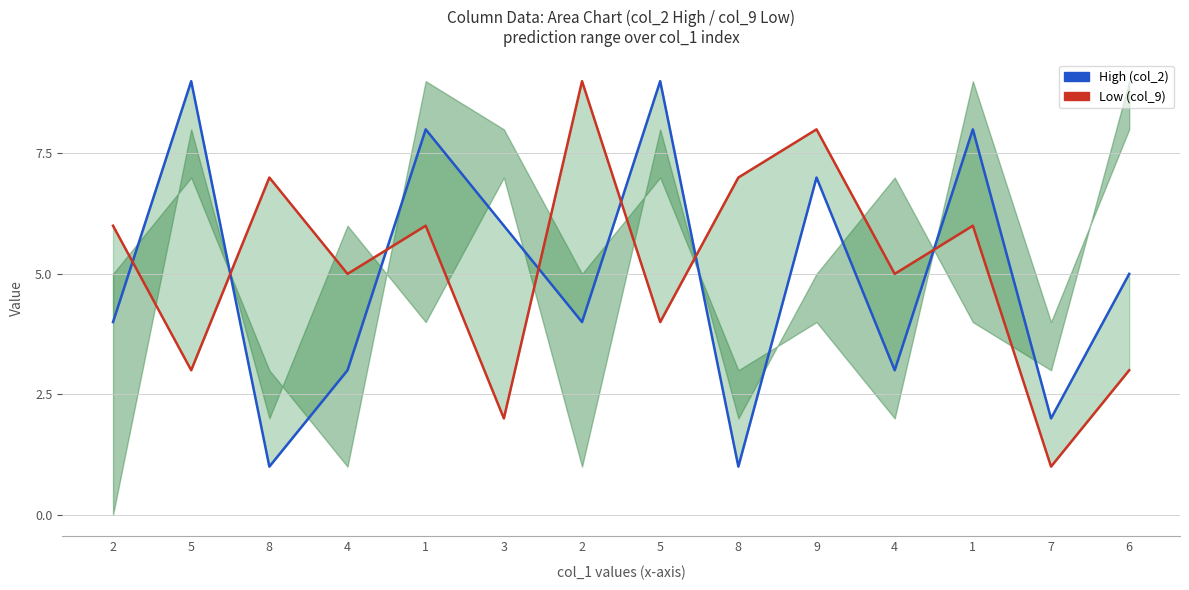

True or false: Low has a value of 6 at 1.

True